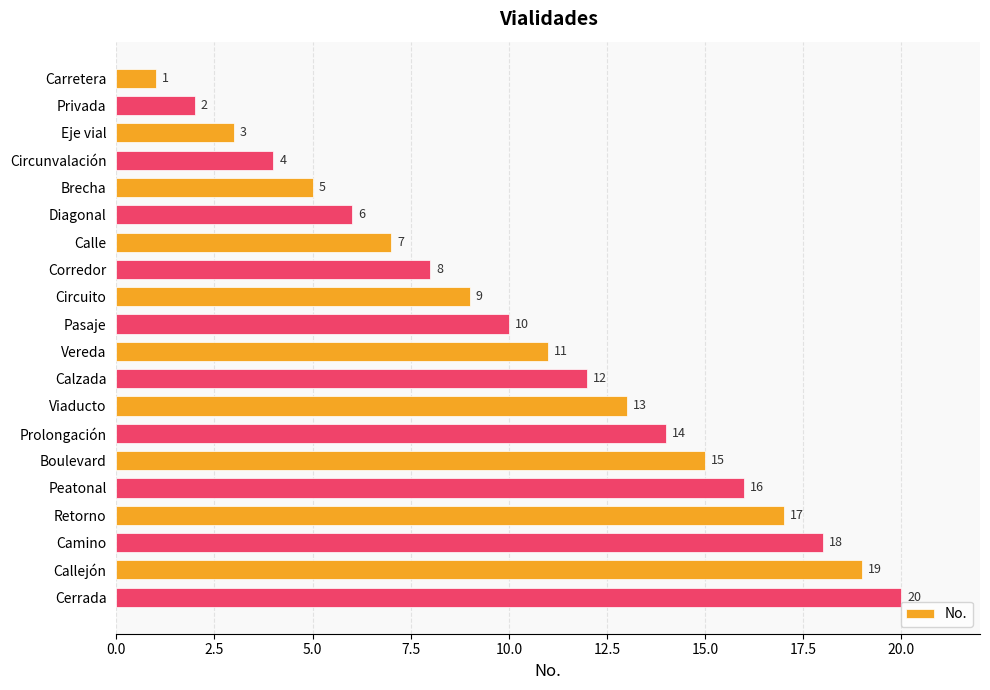

How many series are shown in this chart?

1